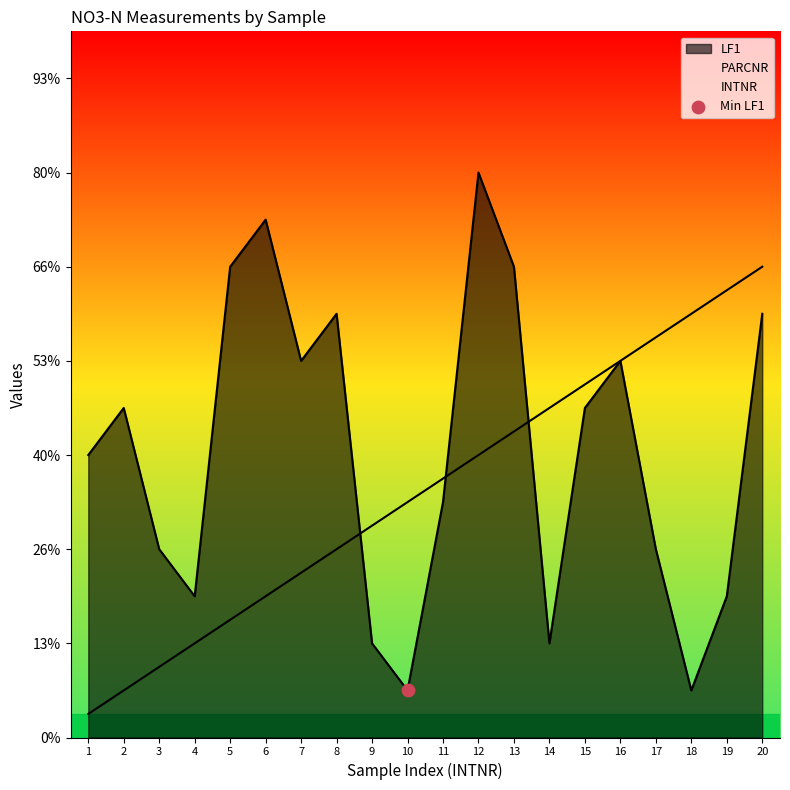

What is the total value across all series at 13?

16.5